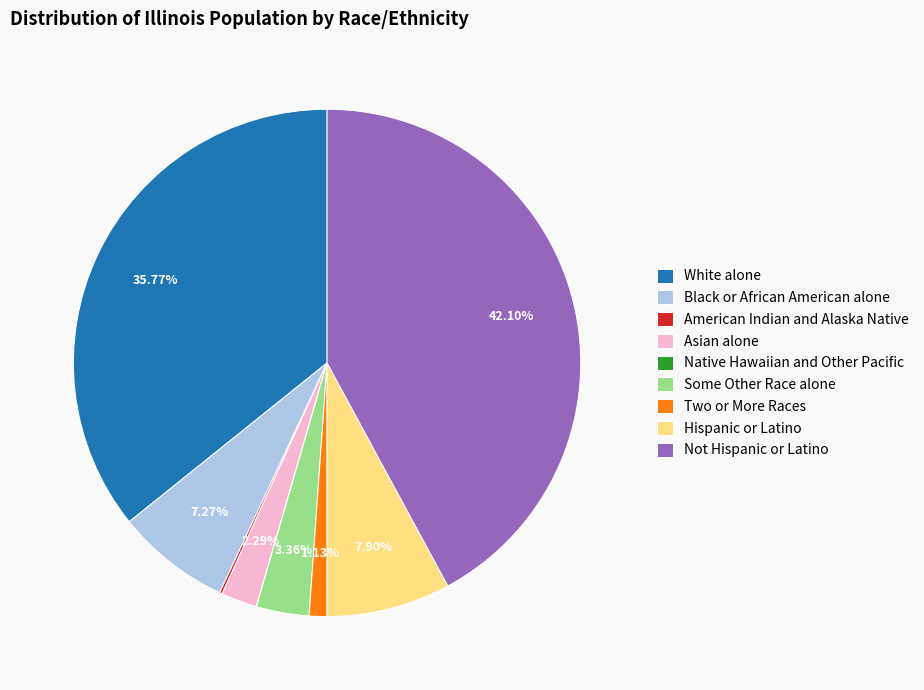

Which category has the biggest portion of the pie?

Not Hispanic or Latino